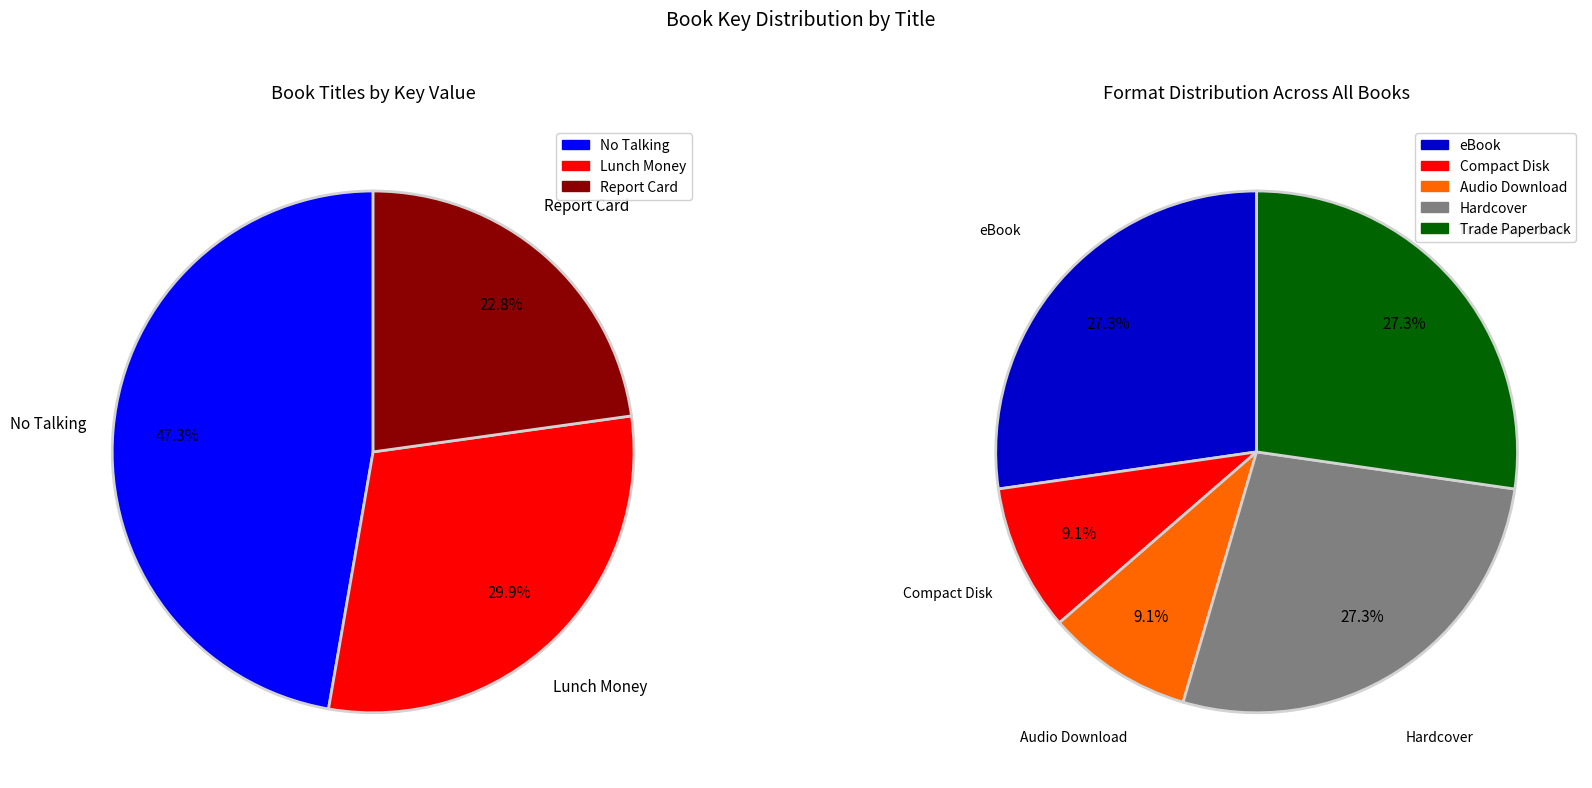

To the nearest percent, what is the combined percentage of No Talking and Lunch Money?

77%